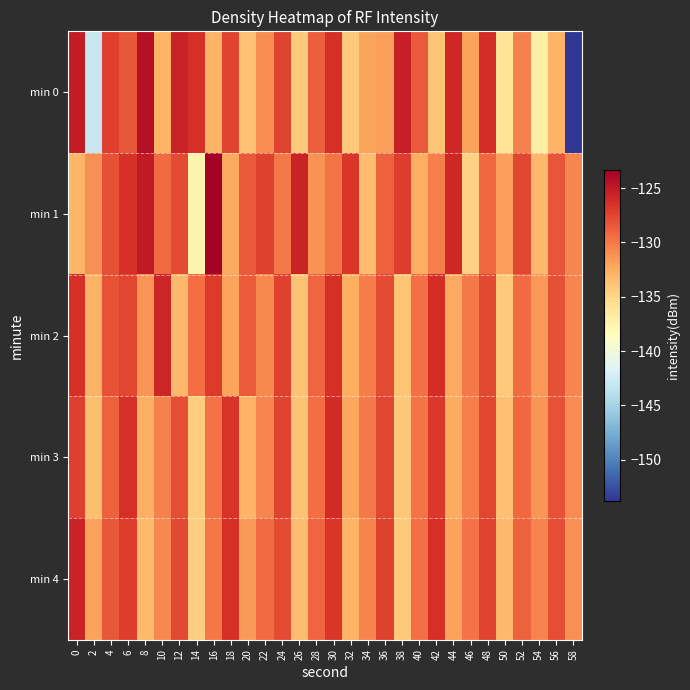

At which category is the sum across all series the highest?

30